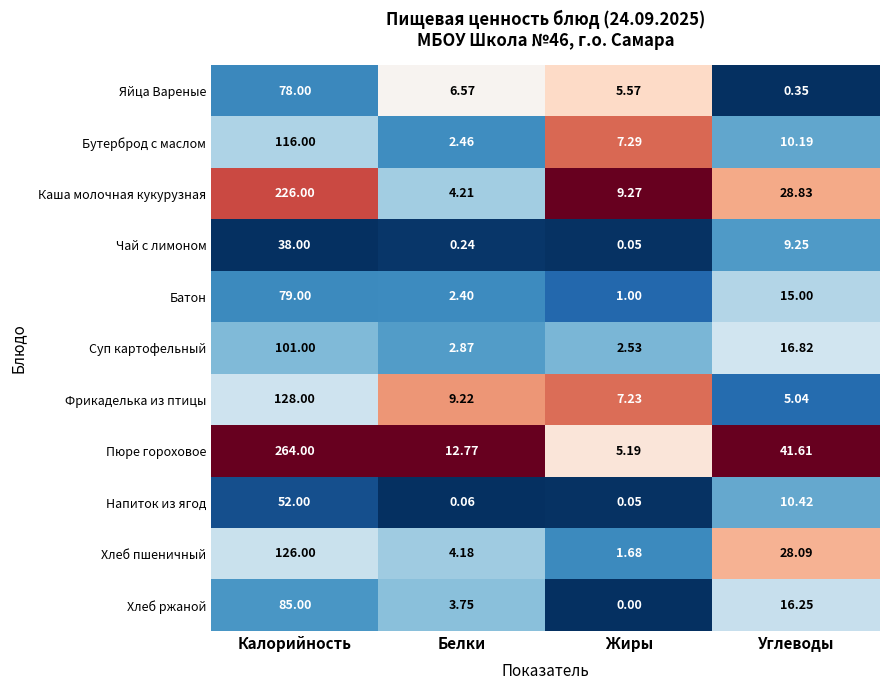

Which category has the lowest value in the Хлеб ржаной series?

Жиры